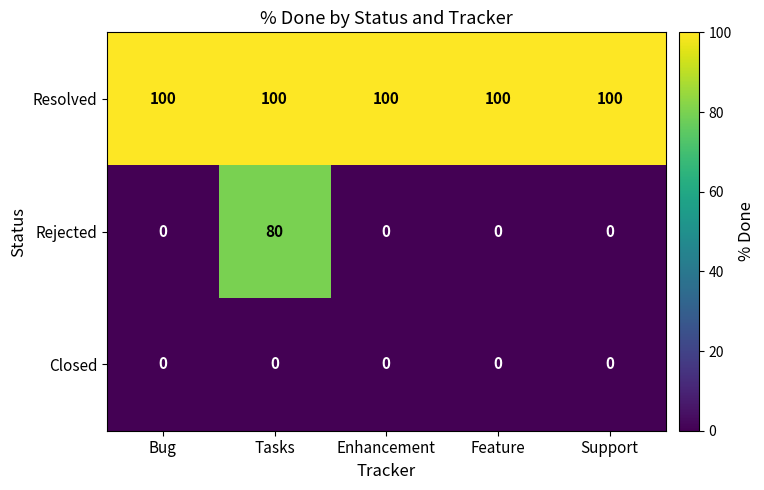

At how many categories does at least one series exceed 14?

5